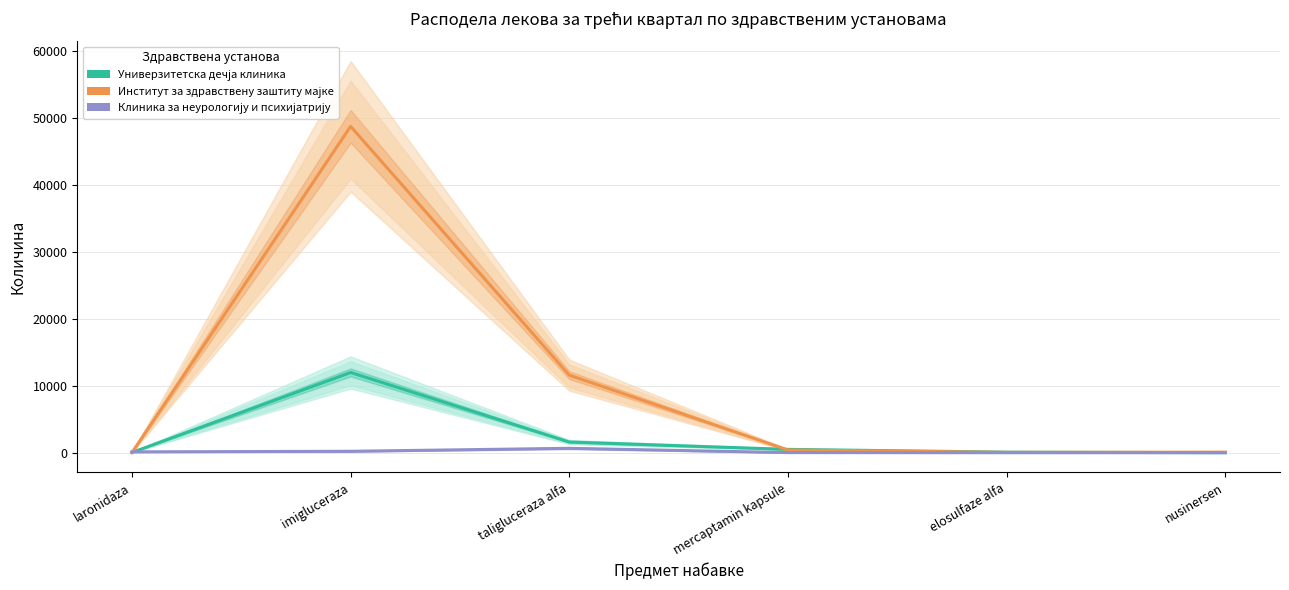

What position from the left is nusinersen?

6